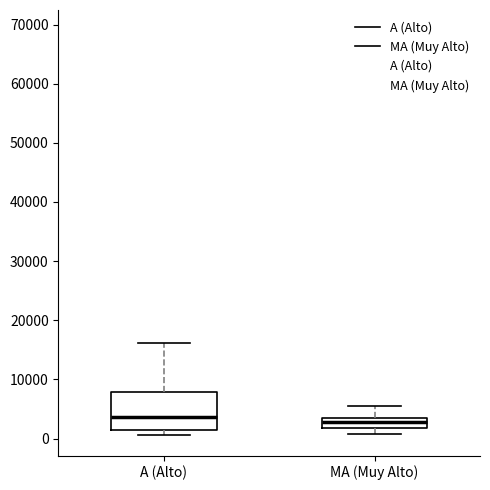

Where does the upper whisker of the box for MA (Muy Alto) end on the y-axis? The values are not printed on the chart, so give them approximately, as read against the axis.

5000